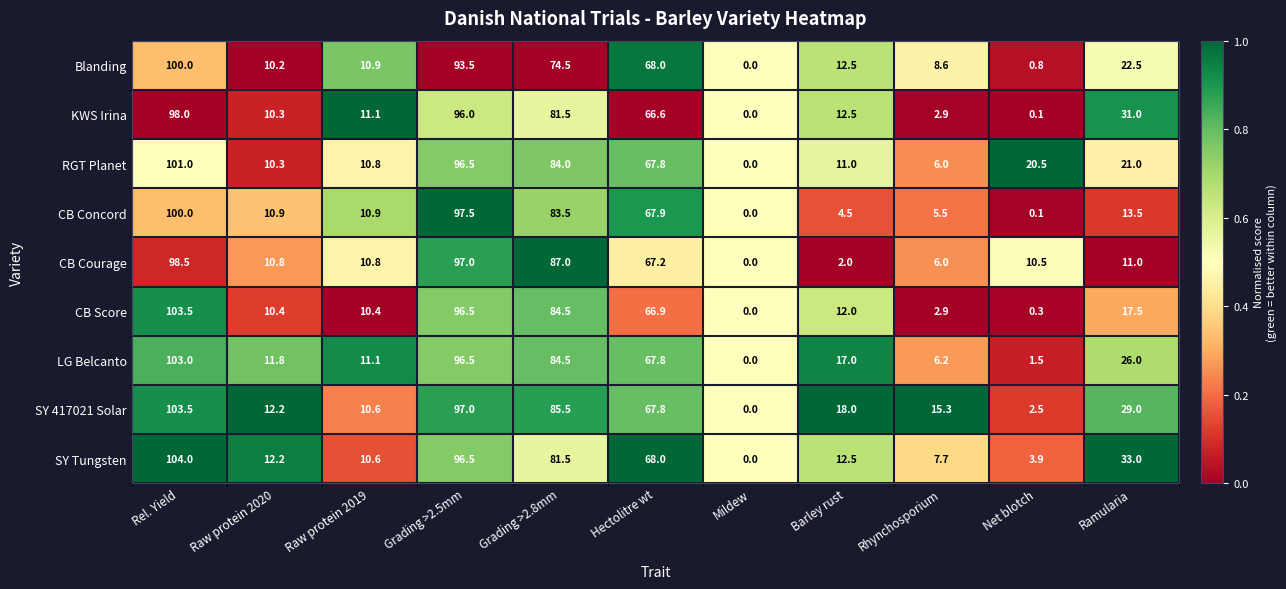

What is the difference between the maximum and minimum values in the SY 417021 Solar series?

103.5